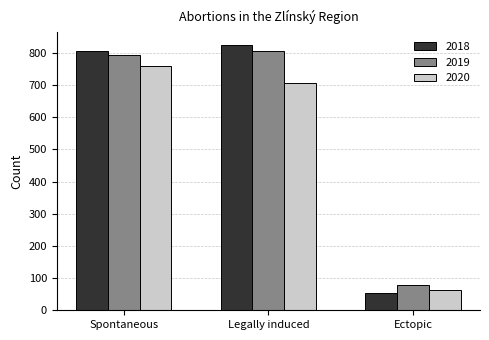

The value of 2019 at Ectopic is 78. True or false?

True